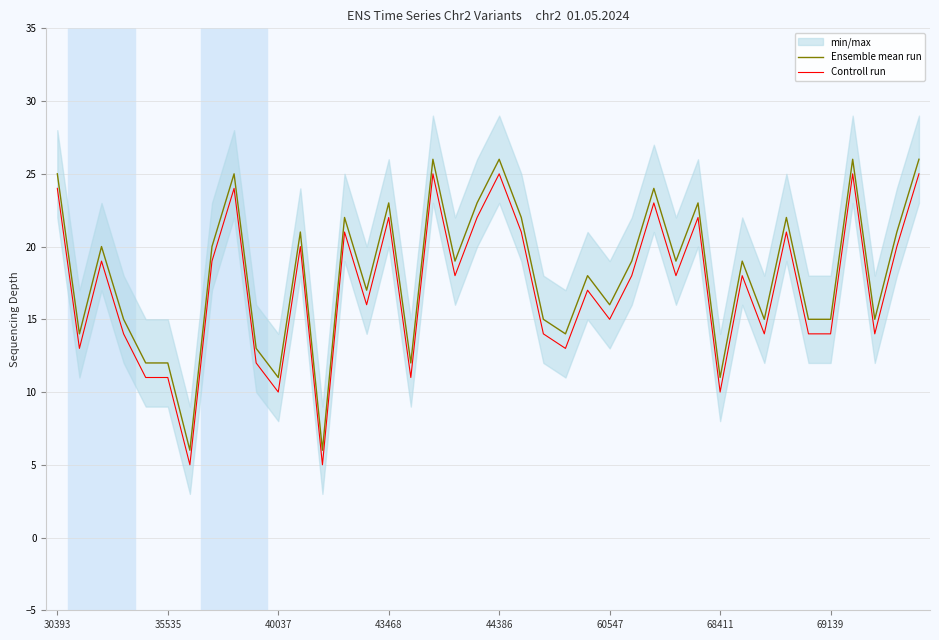

What is the minimum value for Ensemble mean run?

6